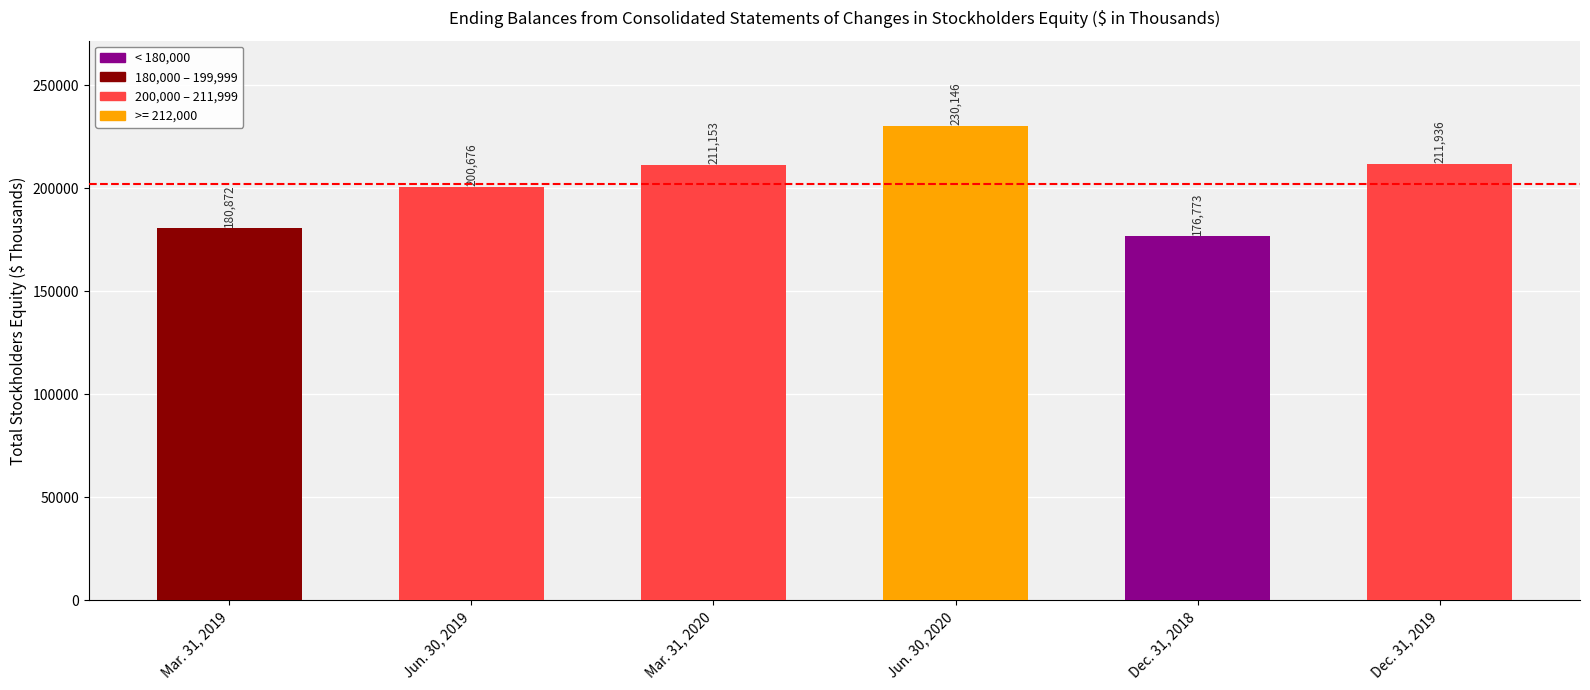

List the labels in order of value, smallest first.

Dec. 31, 2018, Mar. 31, 2019, Jun. 30, 2019, Mar. 31, 2020, Dec. 31, 2019, Jun. 30, 2020